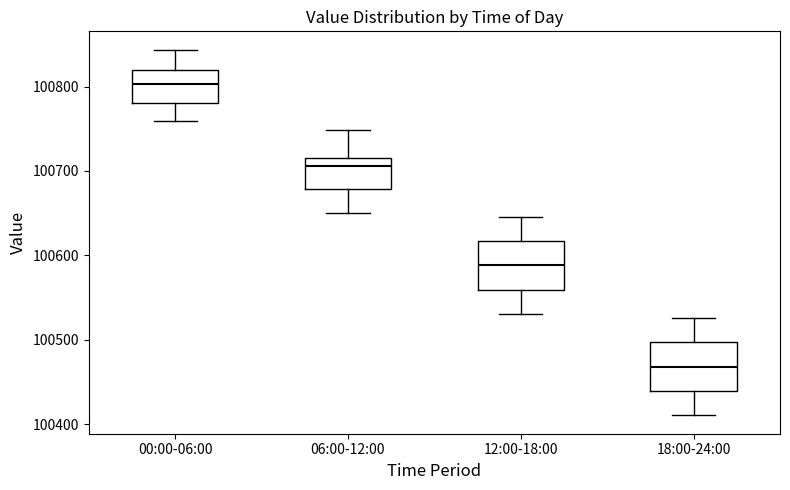

Reading left to right, transcribe this box plot: for each box, give where its median line is, the range the box spans, and where its two whiskers end, as read against the y-axis. The values are not printed on the chart, so give them approximately, as read against the axis.

00:00-06:00: median 100800, box 100780 to 100820, whiskers 100760 to 100840
06:00-12:00: median 100710, box 100680 to 100720, whiskers 100650 to 100750
12:00-18:00: median 100590, box 100560 to 100620, whiskers 100530 to 100650
18:00-24:00: median 100470, box 100440 to 100500, whiskers 100410 to 100530